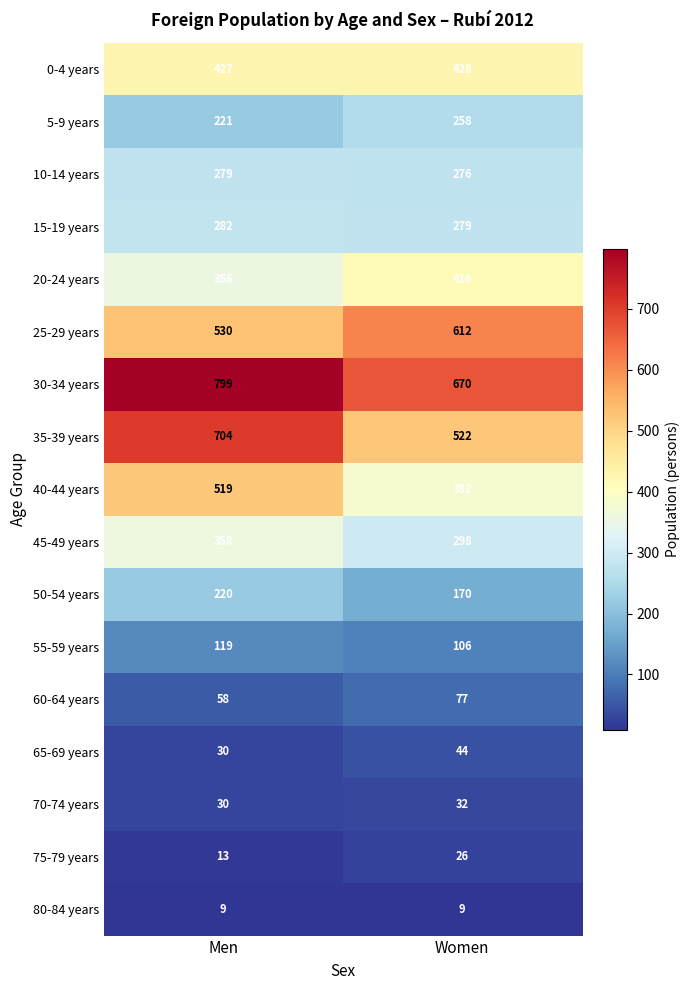

List the series in order of their peak value, lowest first.

80-84 years, 75-79 years, 70-74 years, 65-69 years, 60-64 years, 55-59 years, 50-54 years, 5-9 years, 10-14 years, 15-19 years, 45-49 years, 20-24 years, 0-4 years, 40-44 years, 25-29 years, 35-39 years, 30-34 years